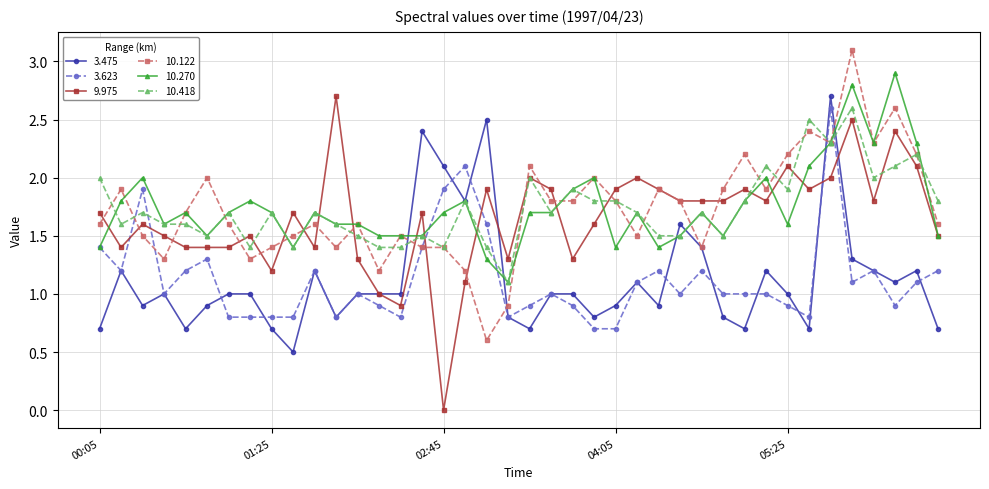

How many lines are shown in the chart?

6